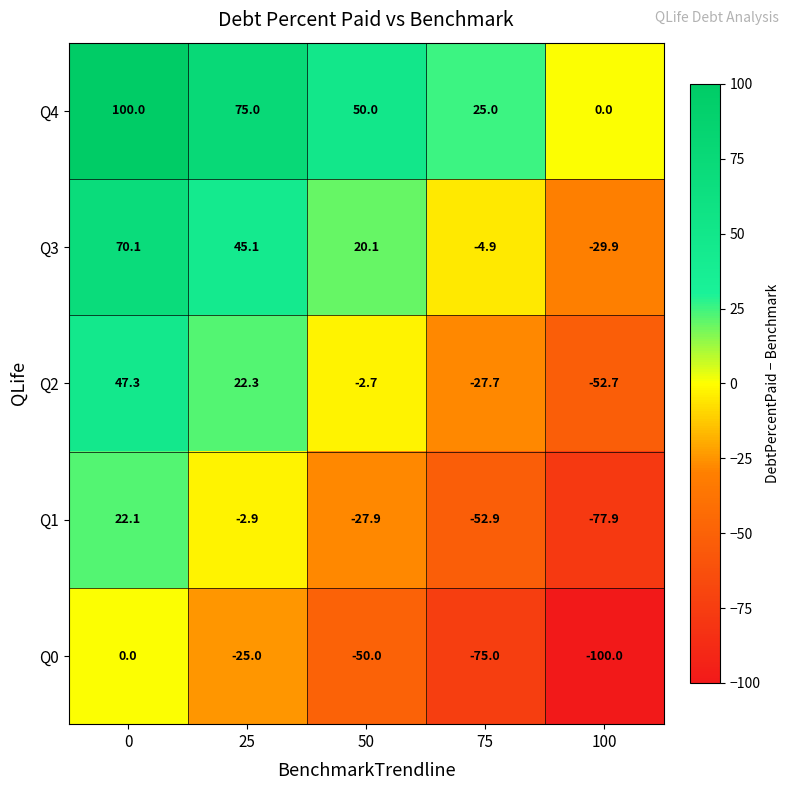

Rank the series by their maximum value, from highest to lowest.

Q4, Q3, Q2, Q1, Q0